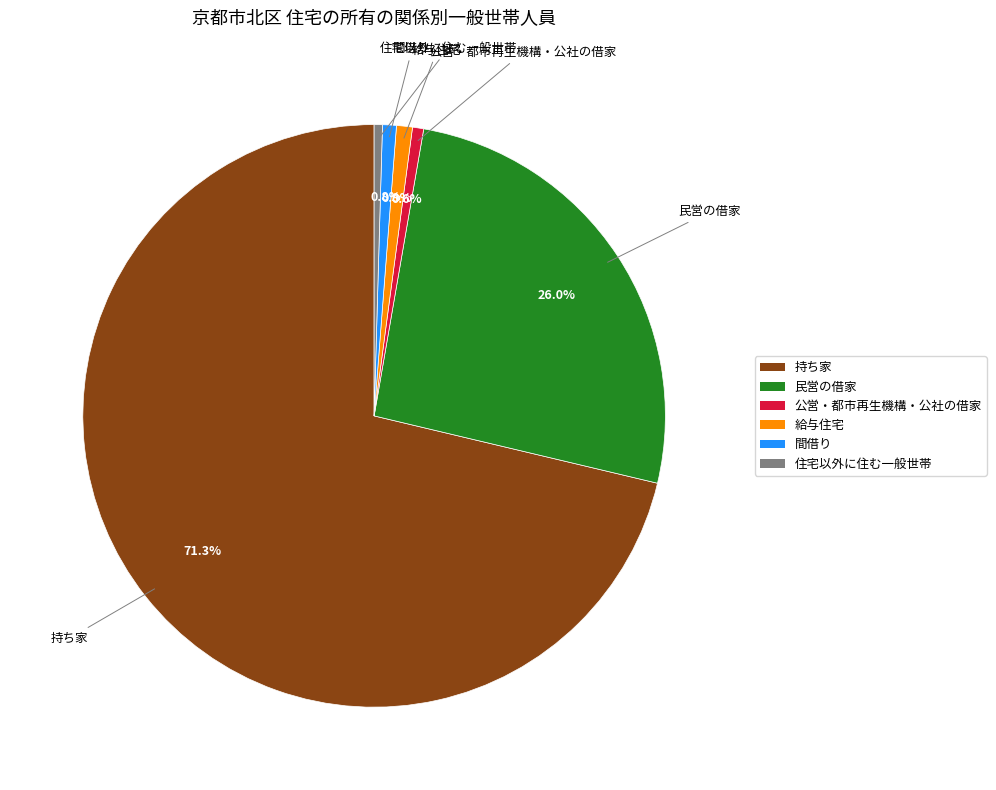

The 住宅以外に住む一般世帯 slice represents 0% of the pie. True or false?

True